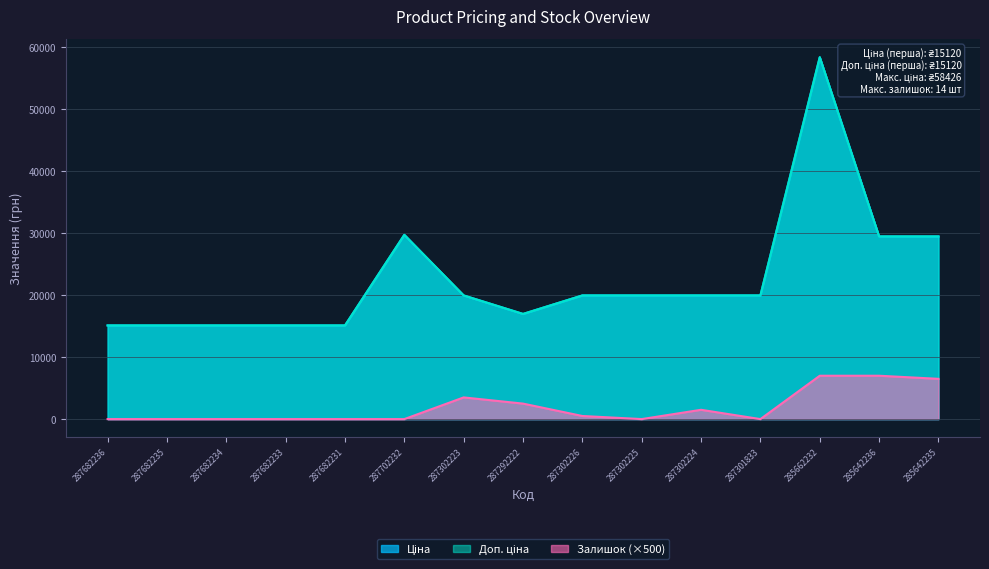

What is the value of the Ціна point at the 6th from the left?

29747.2